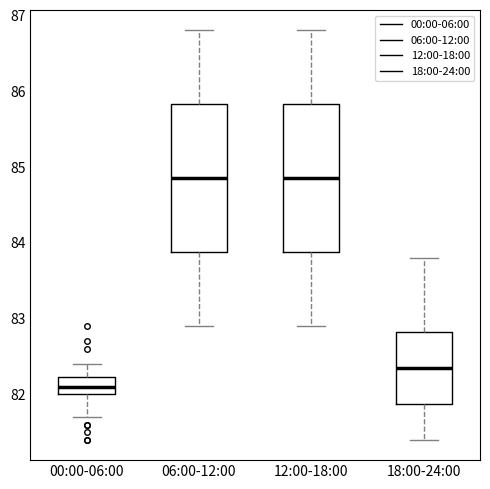

Where is the upper edge of the box for 18:00-24:00 on the y-axis? The values are not printed on the chart, so give them approximately, as read against the axis.

82.8